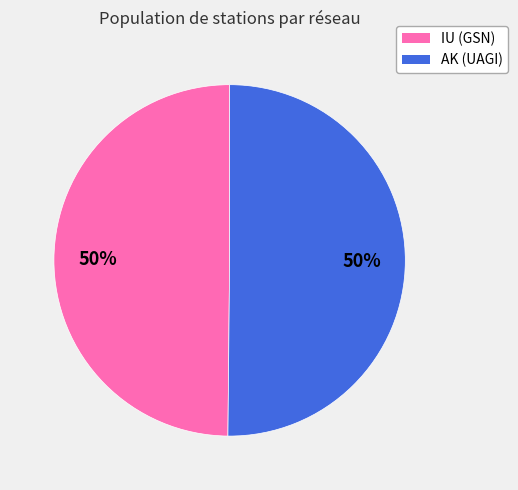

What is the ratio of the value at IU to the value at AK?

1.0